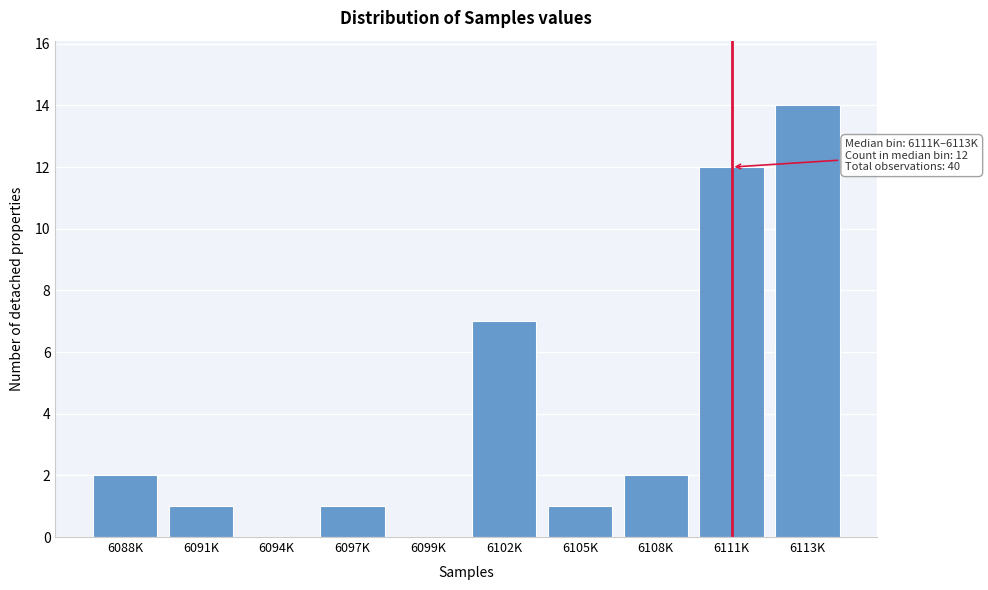

Reading left to right, list all the values displayed in this chart.

6088K=2	6091K=1	6094K=0	6097K=1	6099K=0	6102K=7	6105K=1	6108K=2	6111K=12	6113K=14